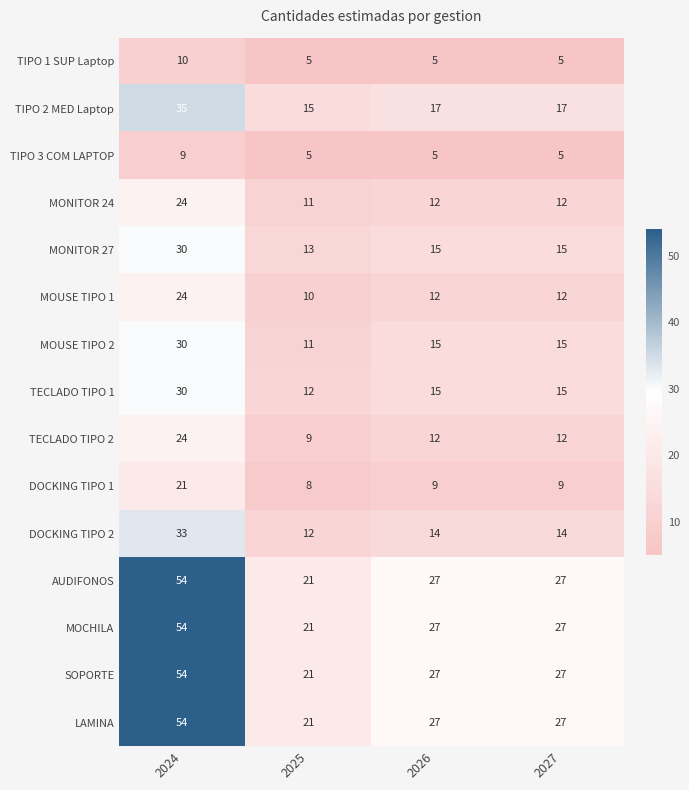

At which label does SOPORTE first exceed 27?

2024